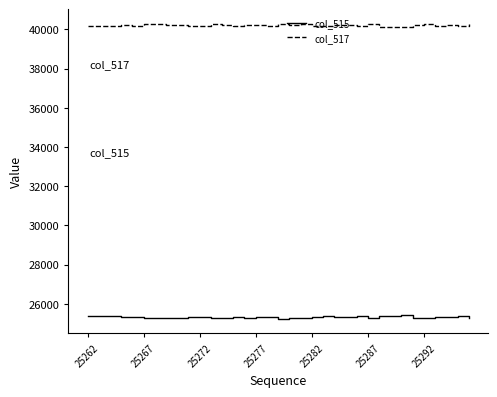

Which series has the largest total across all categories?

col_517